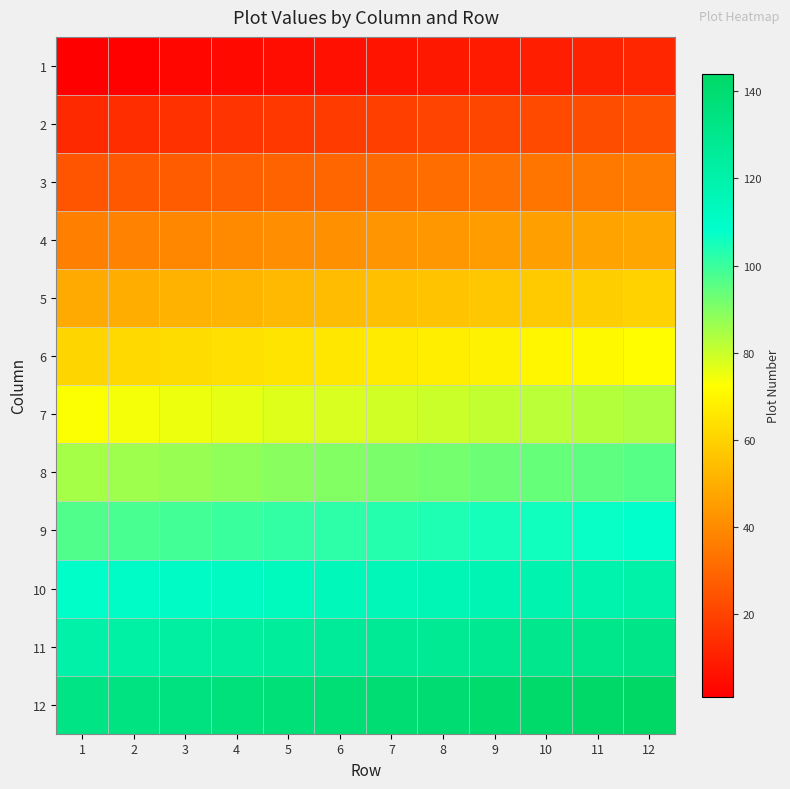

Which category has the highest value across all series?

12